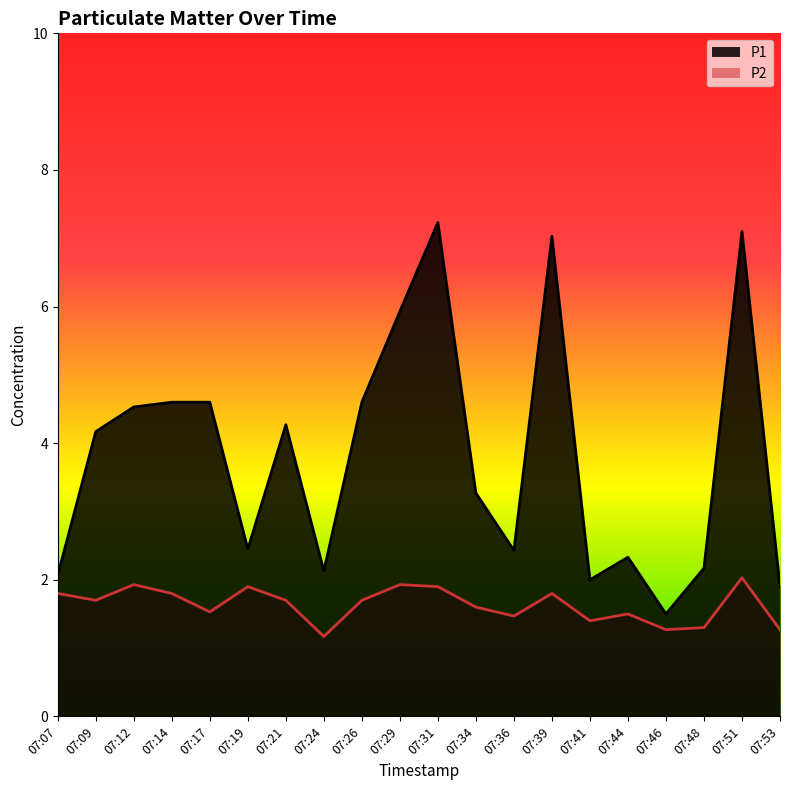

True or false: P1 and P2 cross at least once.

False